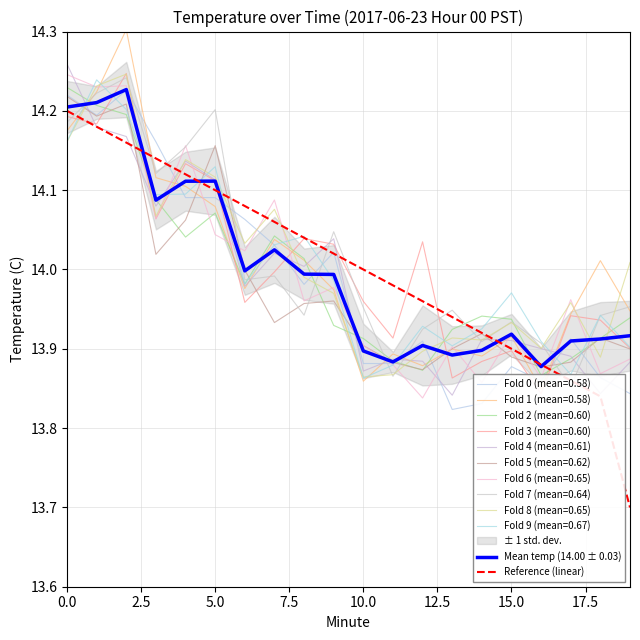

What position from the left is 0.0?

1